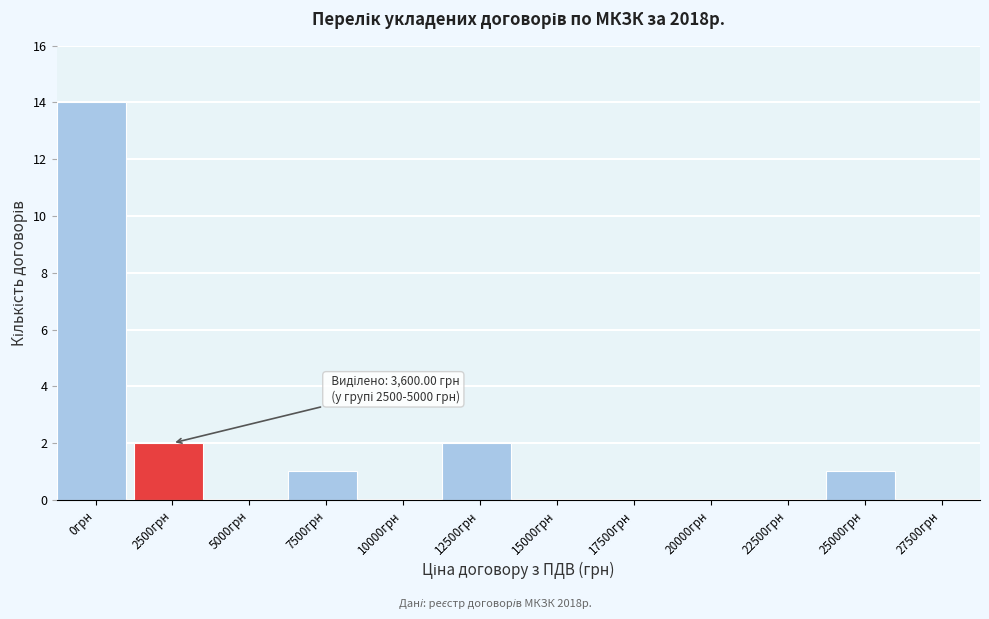

Reading right to left, what are all the values shown in this chart?

27500грн=0	25000грн=1	22500грн=0	20000грн=0	17500грн=0	15000грн=0	12500грн=2	10000грн=0	7500грн=1	5000грн=0	2500грн=2	0грн=14